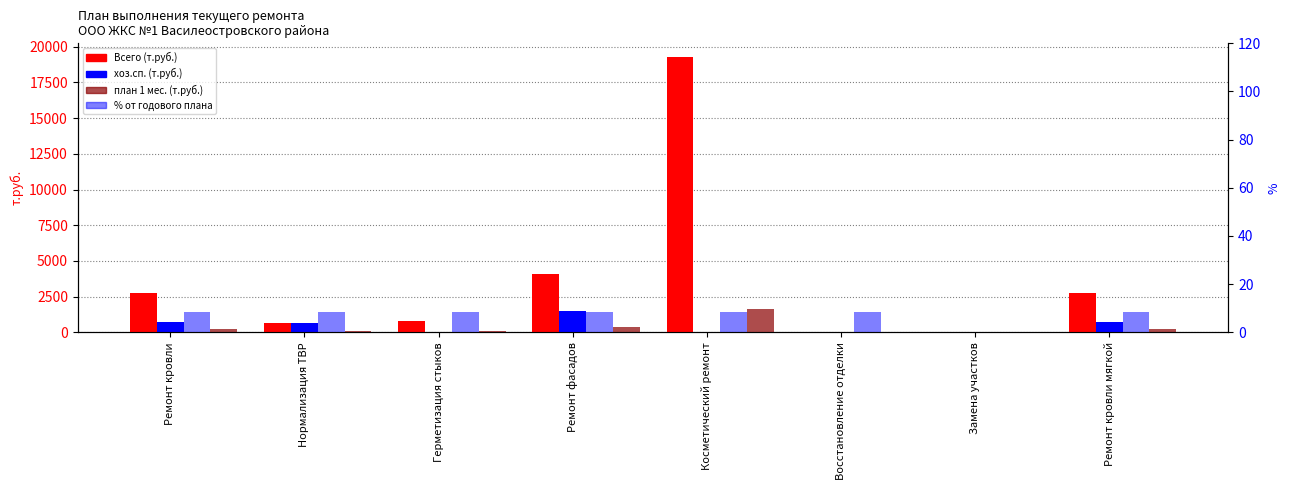

Which series has the largest range (max minus min)?

Всего (т.руб.)